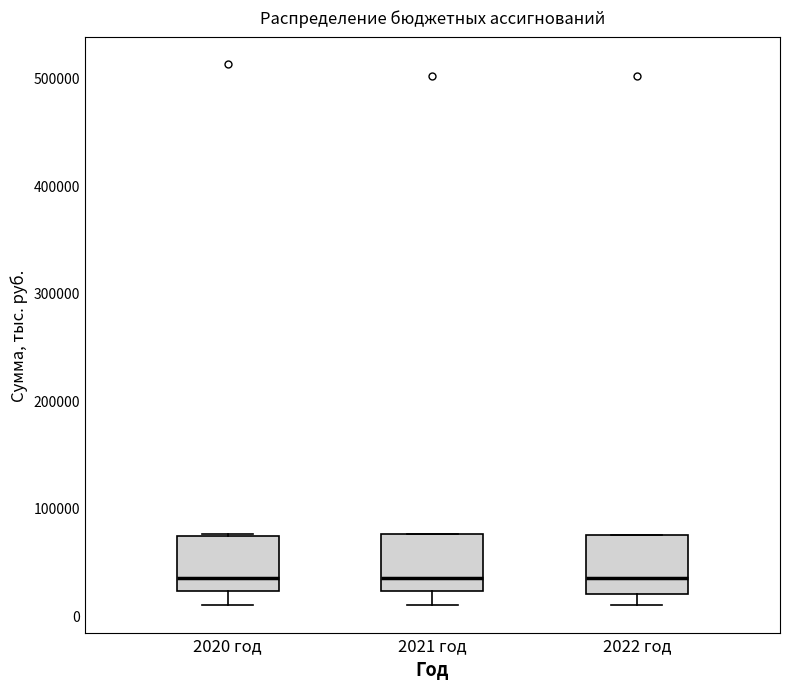

Reading left to right, transcribe this box plot: for each box, give where its median line is, the range the box spans, and where its two whiskers end, as read against the y-axis. The values are not printed on the chart, so give them approximately, as read against the axis.

2020 год: median 40000, box 20000 to 70000, whiskers 10000 to 80000
2021 год: median 30000, box 20000 to 80000, whiskers 10000 to 80000
2022 год: median 30000, box 20000 to 70000, whiskers 10000 to 80000